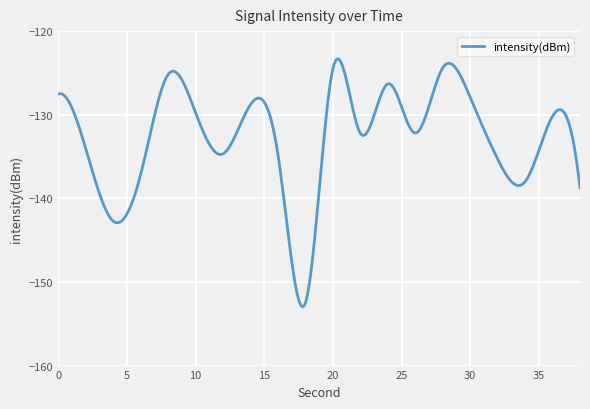

What is the minimum value shown in the chart?

-153.0